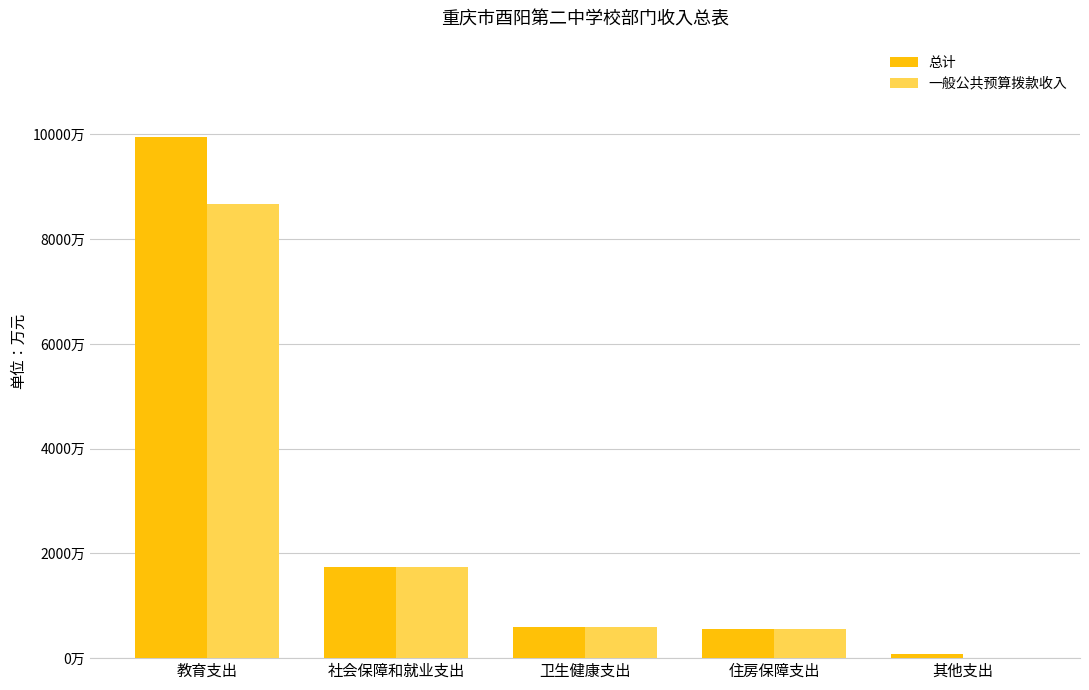

The 一般公共预算拨款收入 series shows 14928.9 at 教育支出. True or false?

False